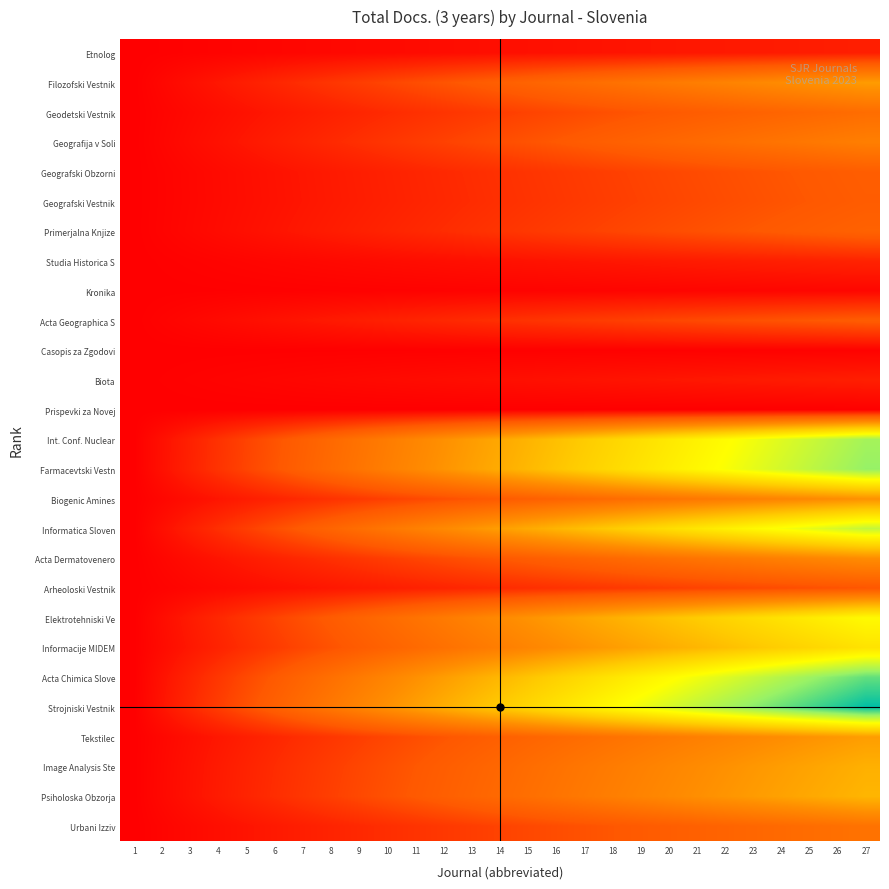

What is the difference between the highest and lowest values at 5?

0.2